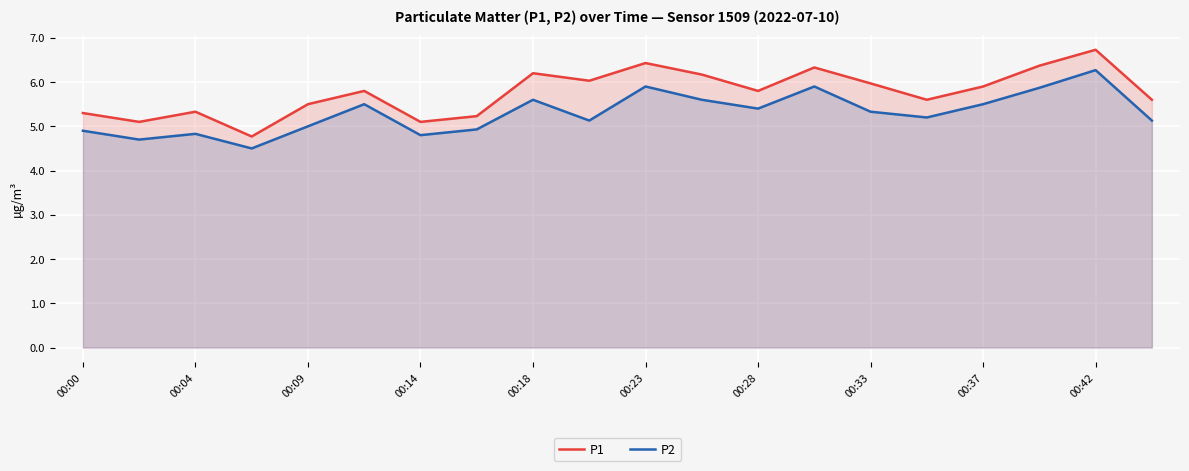

What is the difference between the maximum and minimum values in the P2 series?

1.8